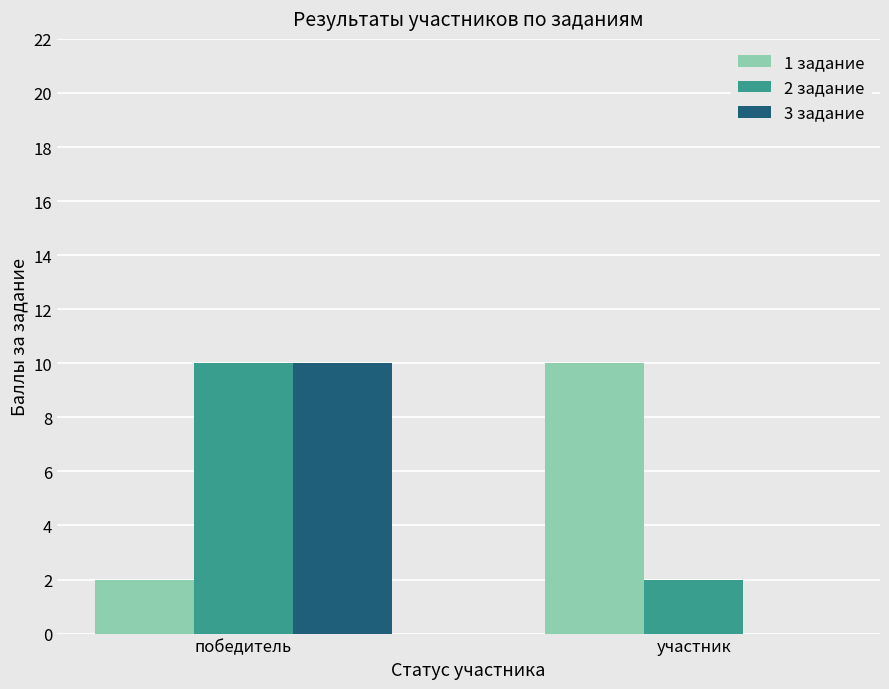

Between победитель and участник, which series saw the biggest shift?

3 задание